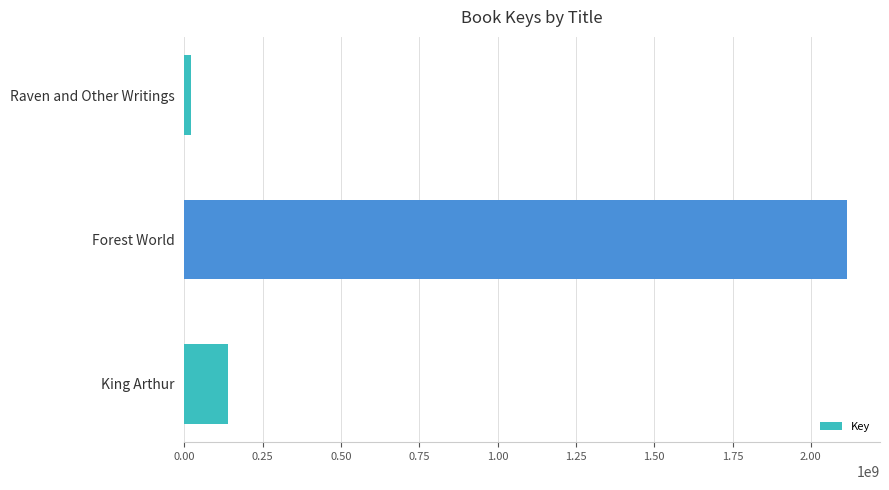

What is the difference between the maximum and minimum values?

2094670821